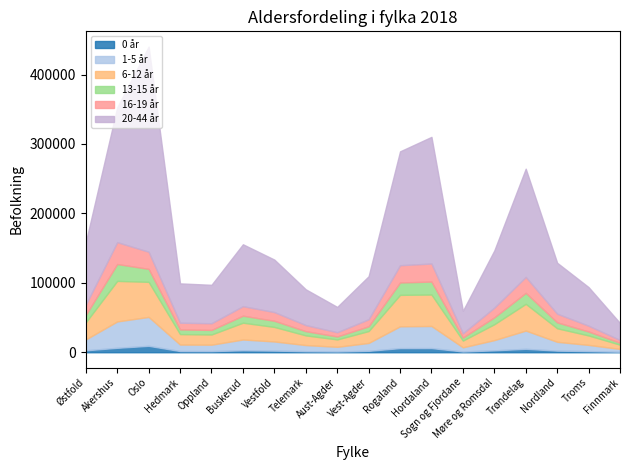

What is the average value of the 0 år series?

3165